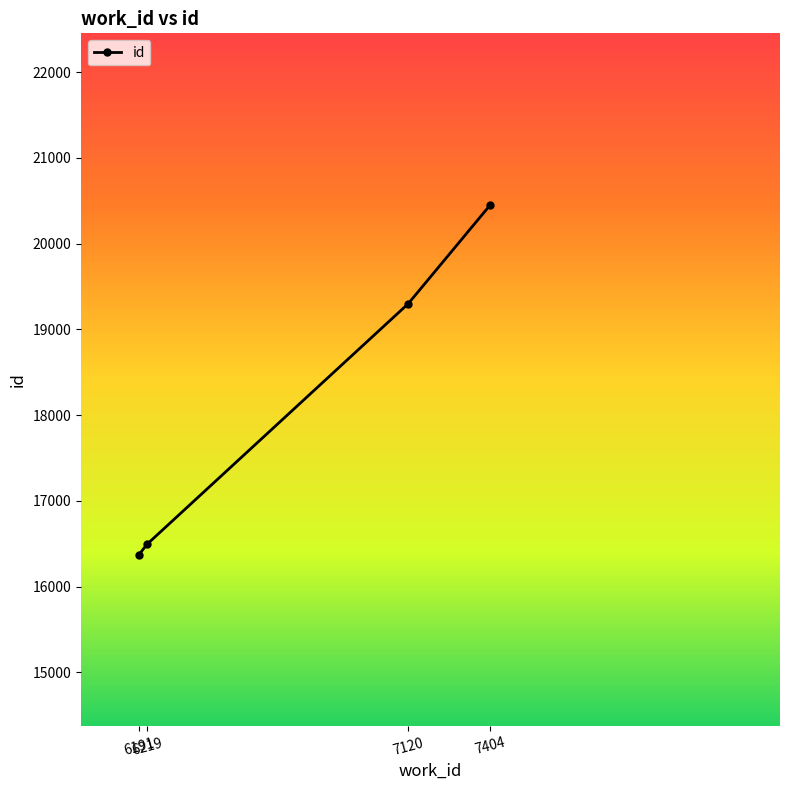

Read the value at 7404, to the nearest 100.

20500